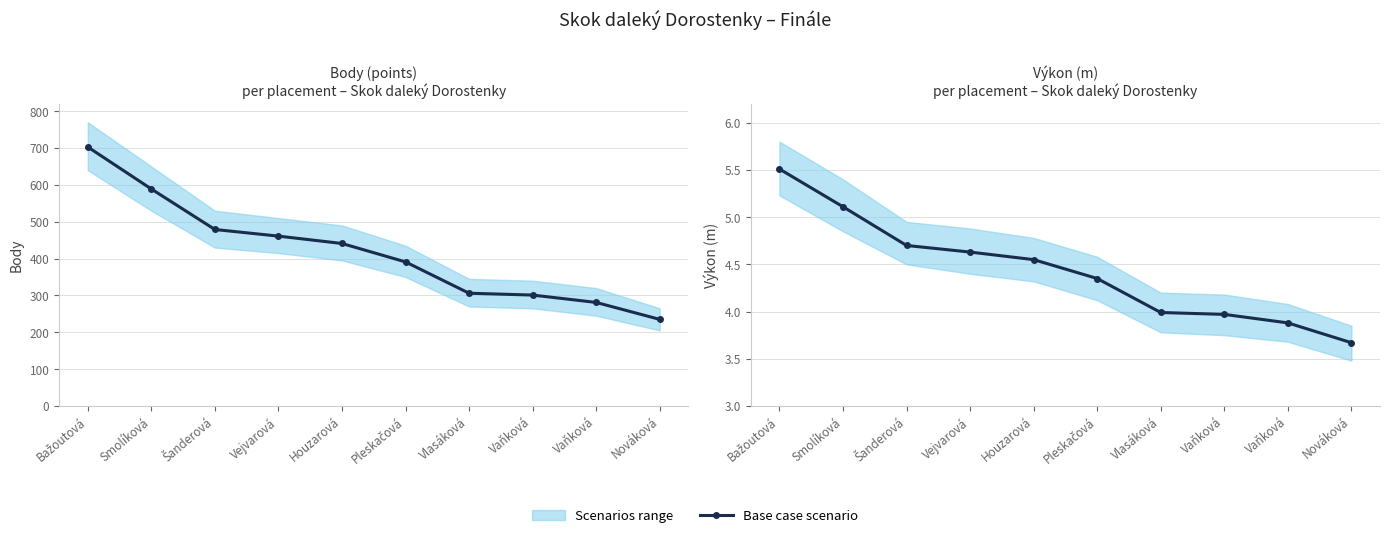

Rank the categories by value from lowest to highest.

Nováková, Vaňková, Vaňková, Vlasáková, Pleskačová, Houzarová, Vejvarová, Šanderová, Smolíková, Bažoutová